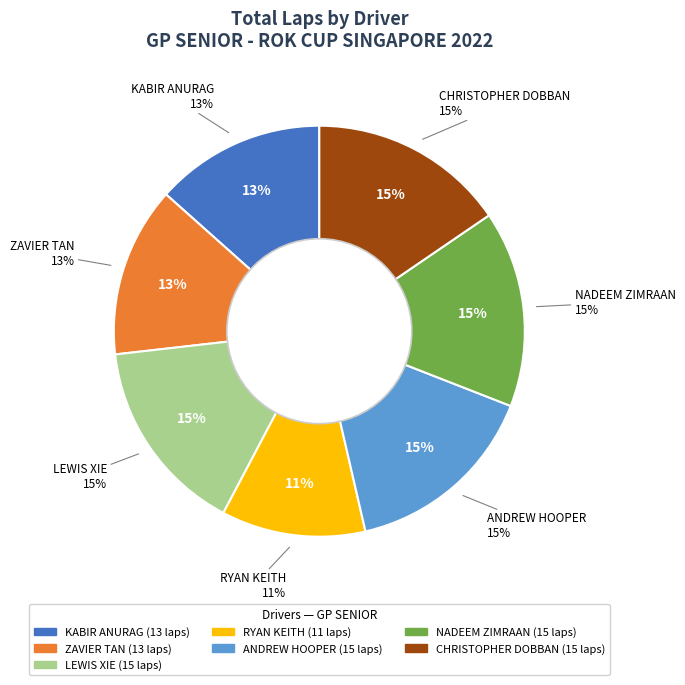

The CHRISTOPHER DOBBAN slice represents 15% of the pie. True or false?

True